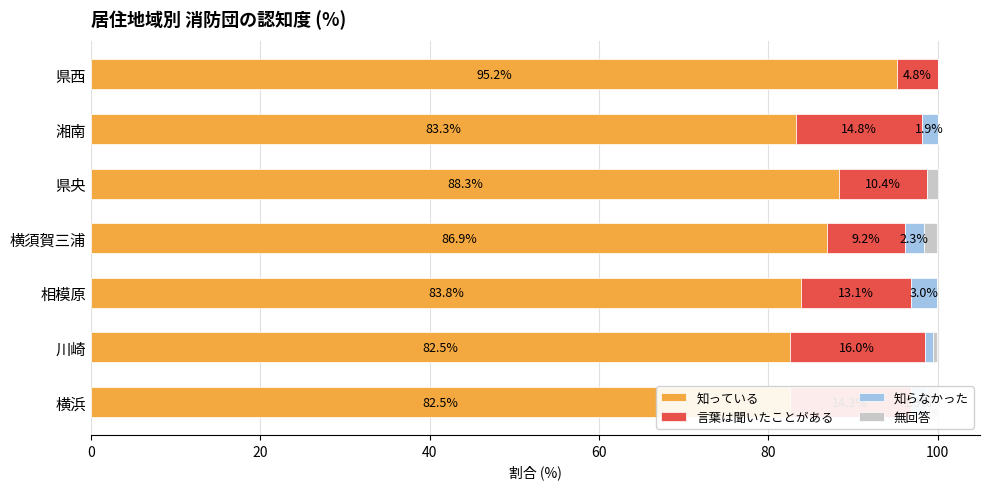

What is the average value of the 無回答 series?

0.7